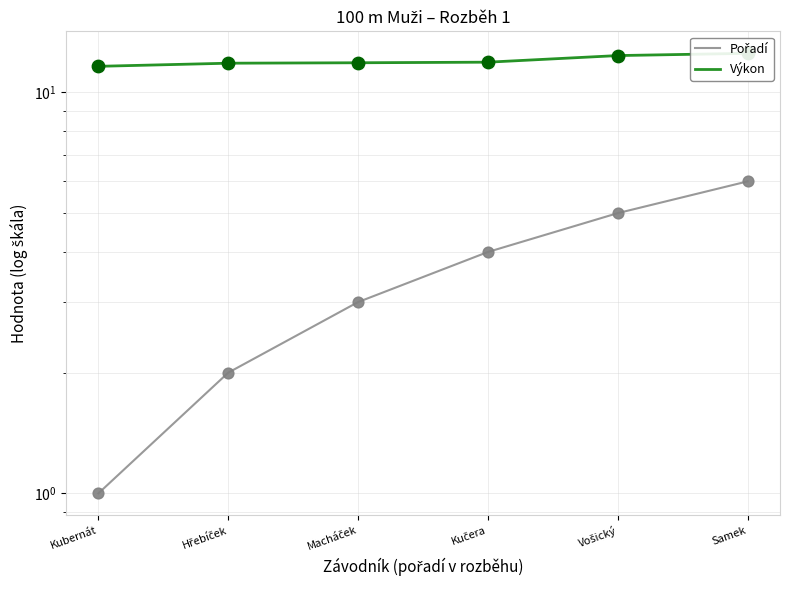

What is the total value across all series at Macháček?

14.9